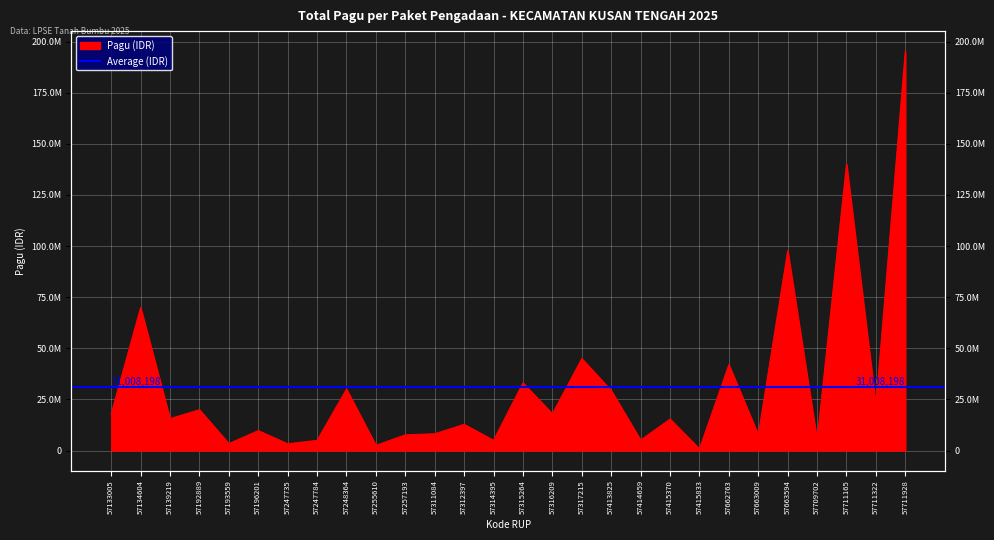

What is the change in value from 57192889 to 57415833?

-19130500